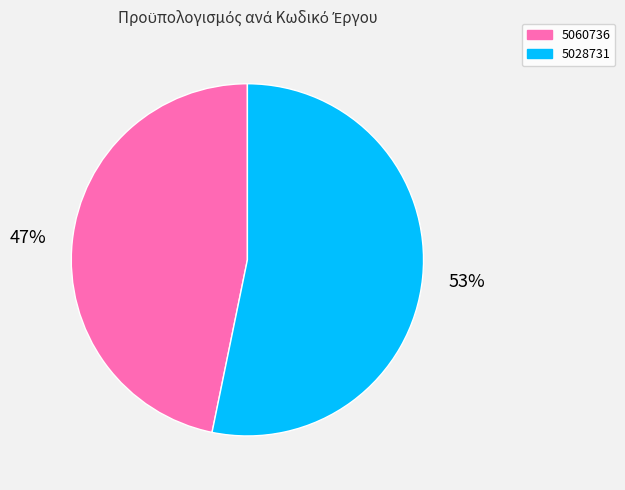

What percentage is the 5060736 slice, to the nearest percent?

47%